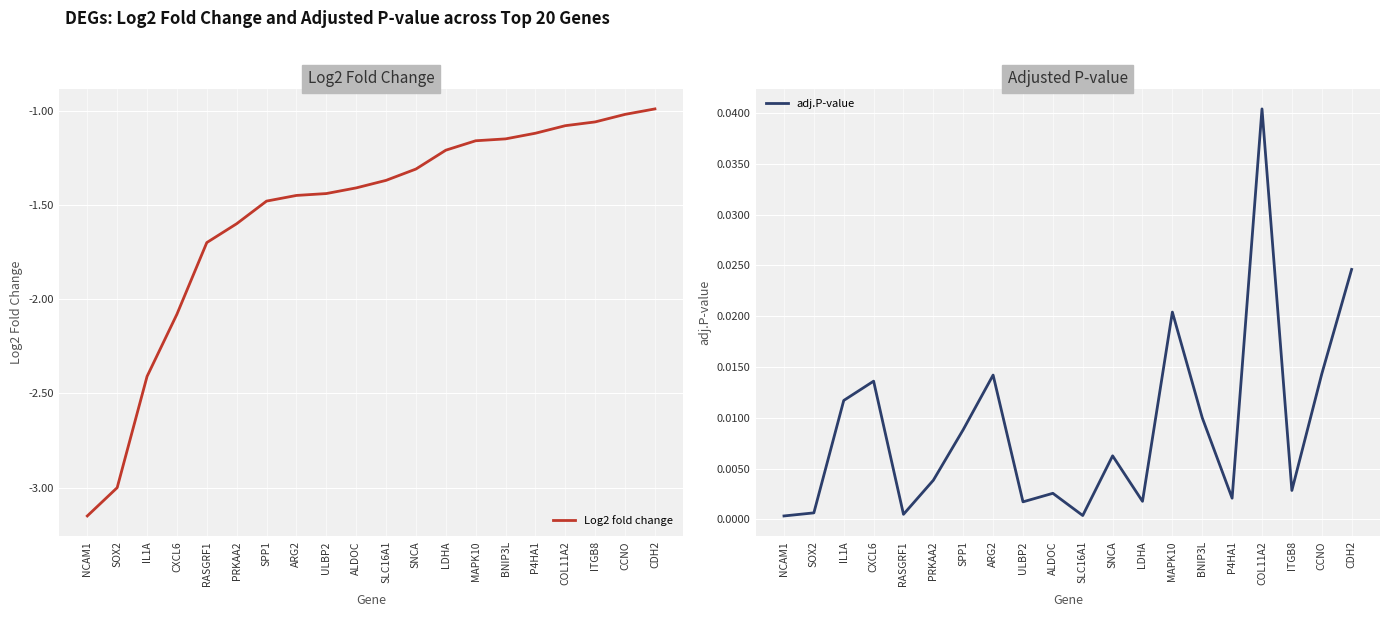

How many data points in Log2 fold change are above -1?

1